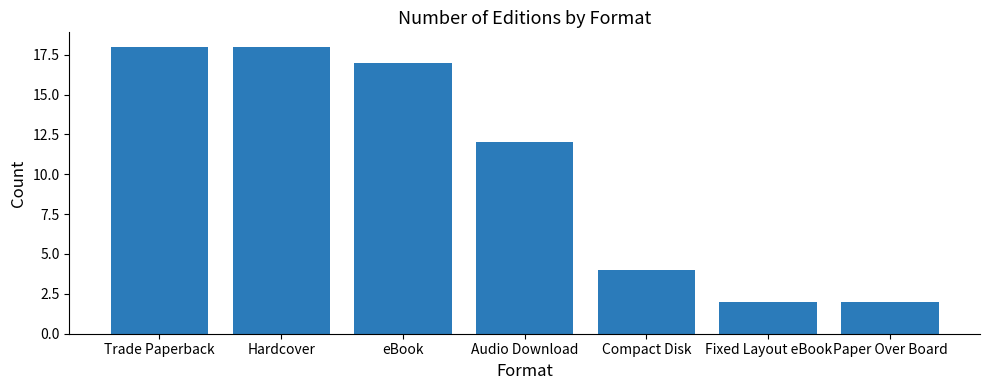

Reading right to left, list all the values displayed in this chart.

Paper Over Board=2	Fixed Layout eBook=2	Compact Disk=4	Audio Download=12	eBook=17	Hardcover=18	Trade Paperback=18